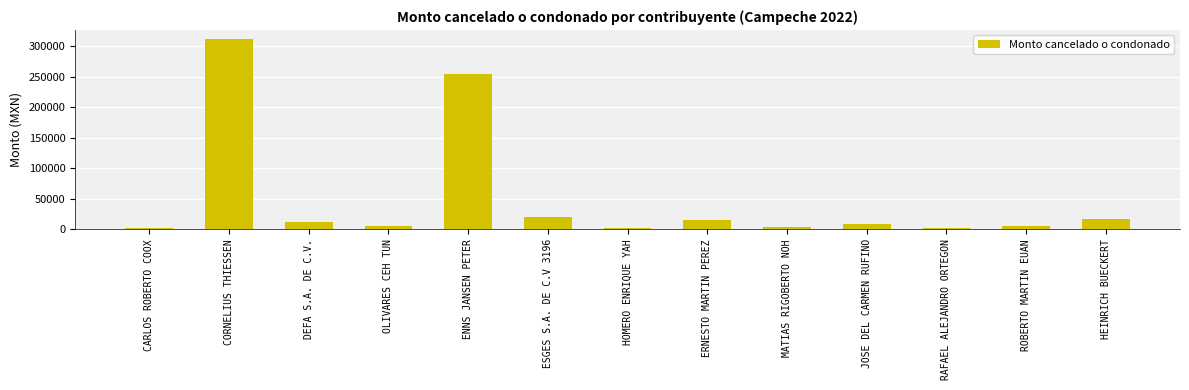

Are the bars grouped side by side (vs. stacked)?

No